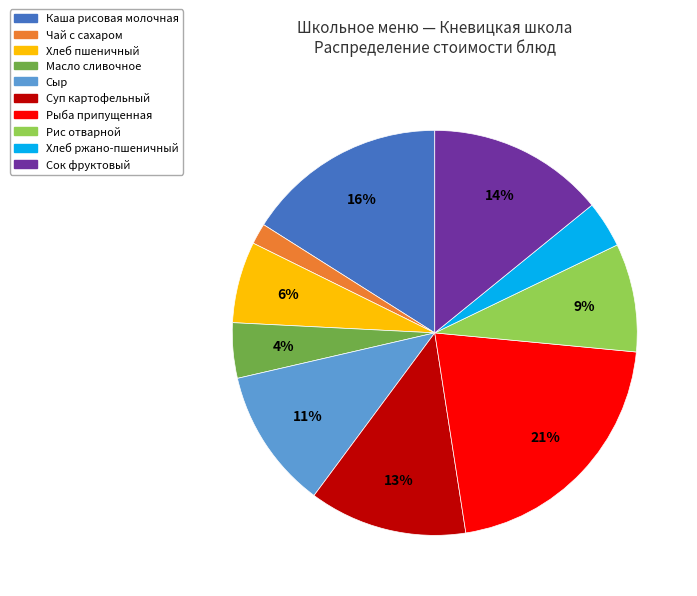

To the nearest percent, what is the average slice percentage?

10%